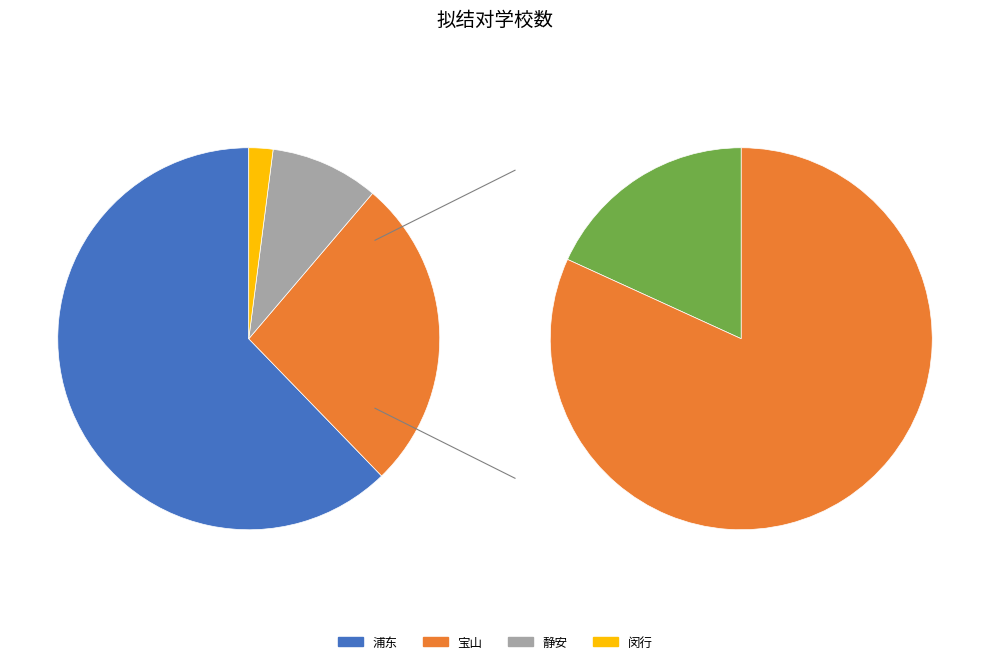

What is the ratio of the value at 浦东 to the value at 闵行?

30.5